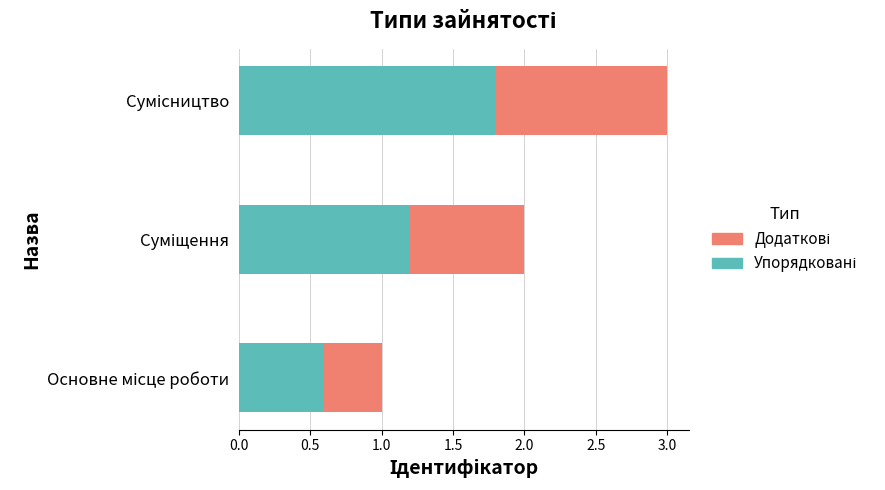

How many categories are shown in the chart?

3